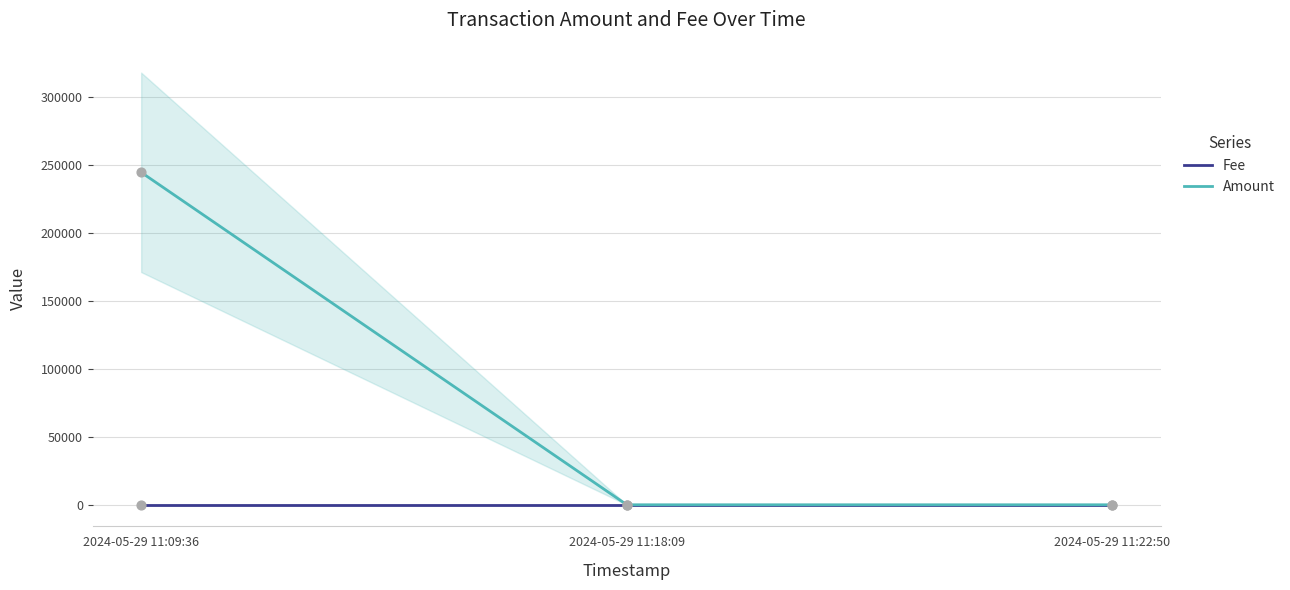

What are all the series names shown in the legend?

Fee, Amount